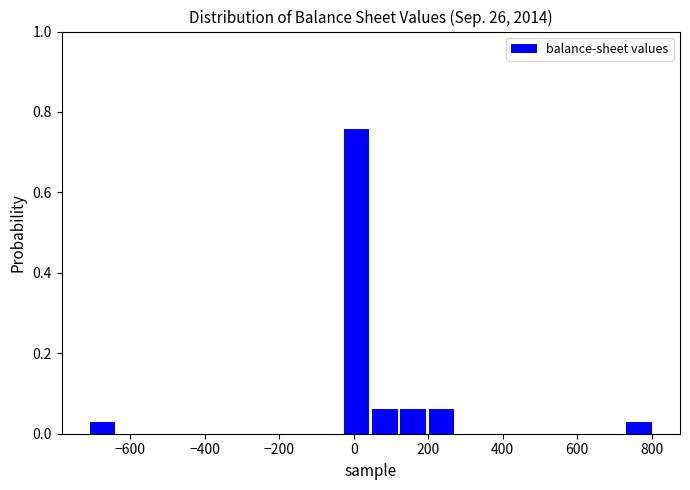

Read against the x-axis, roughly where is the centre of the tallest bar?

0